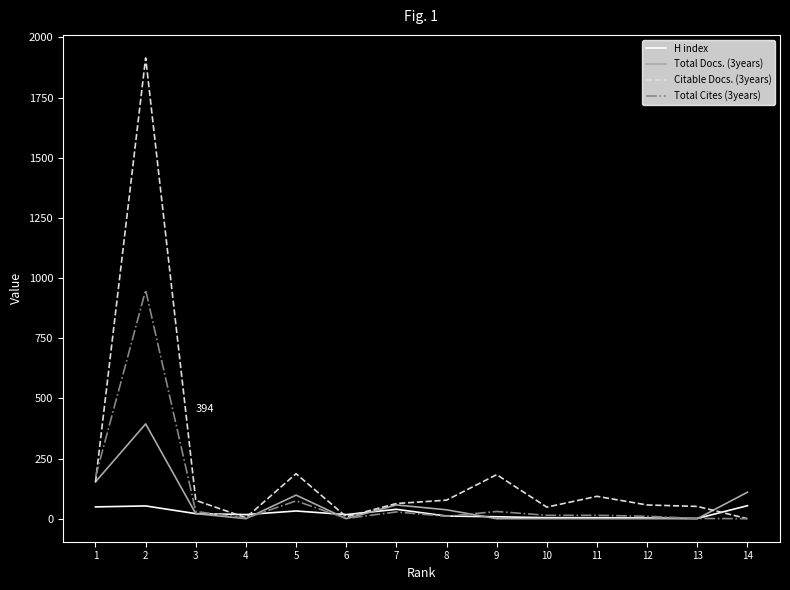

What is the highest value of the H index series?

54